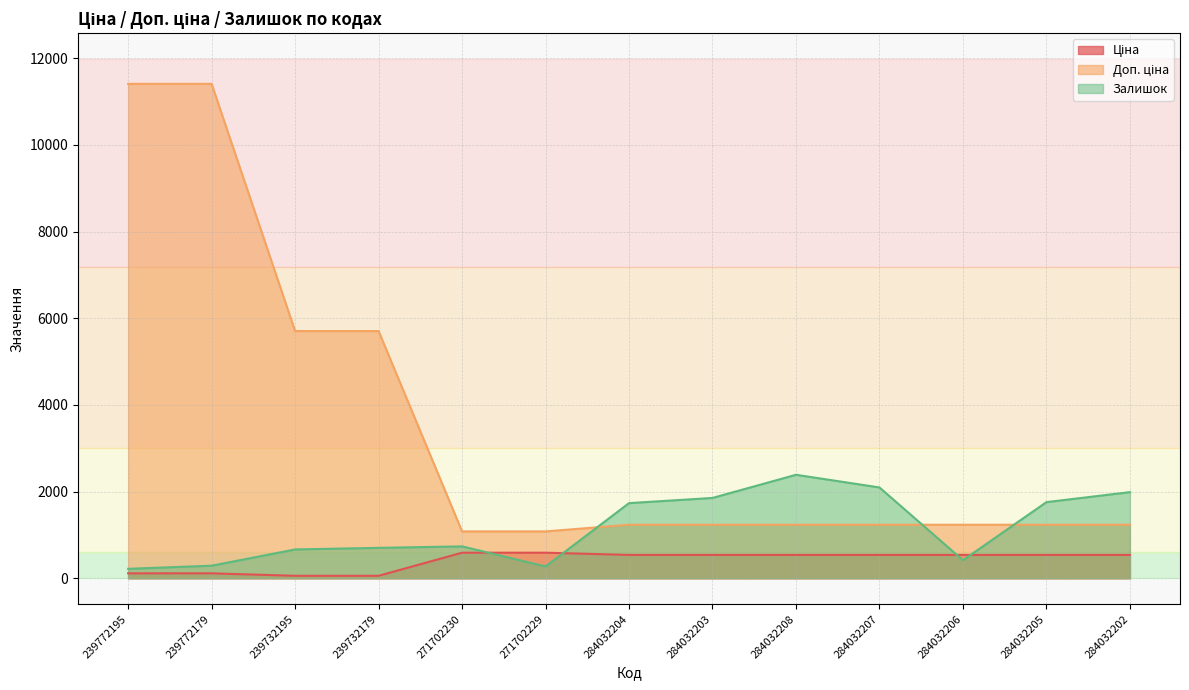

At which label is Доп. ціна closest to 6245?

239732195